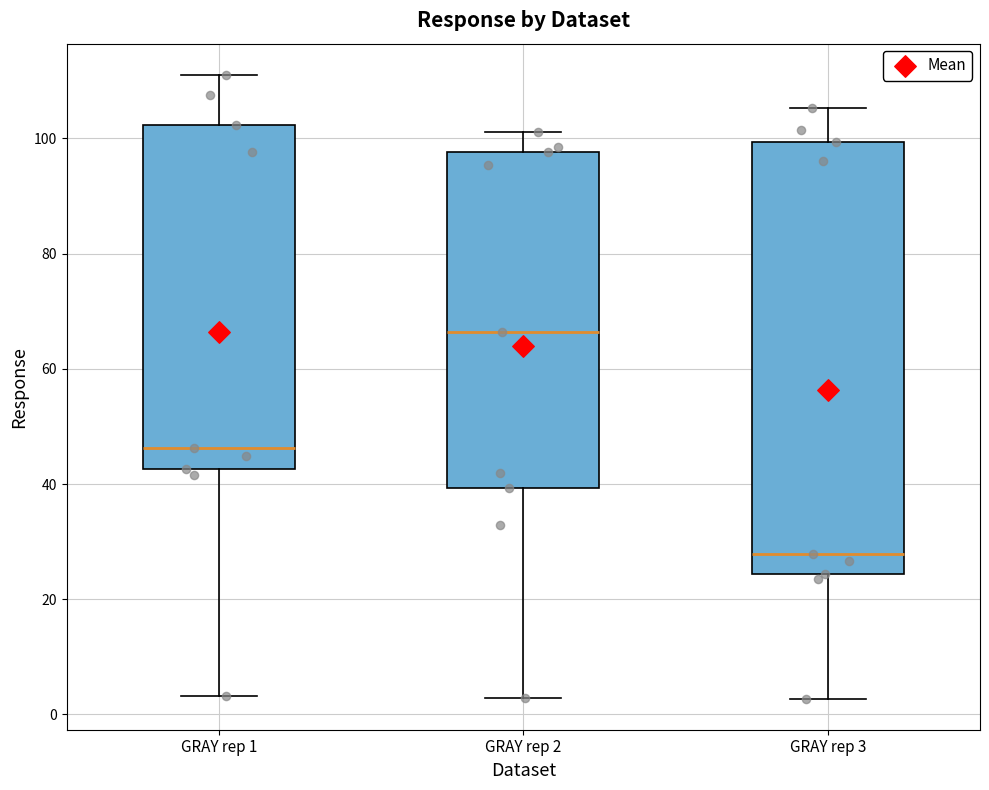

Comparing the boxes themselves (not the whiskers), which one is the tallest?

GRAY rep 3